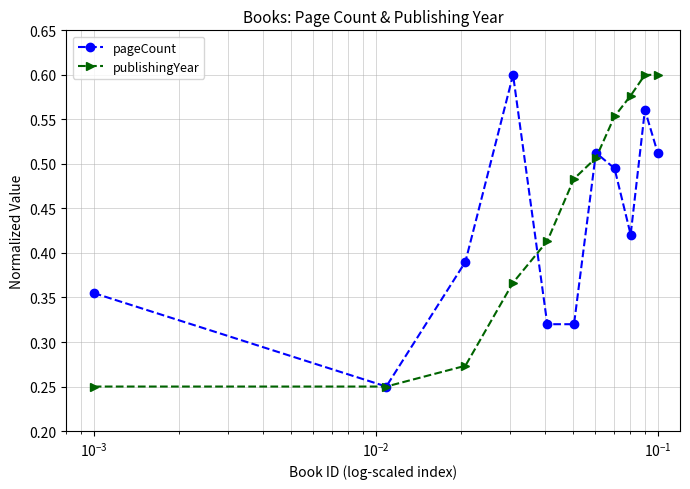

At how many categories does at least one series exceed 0?

11